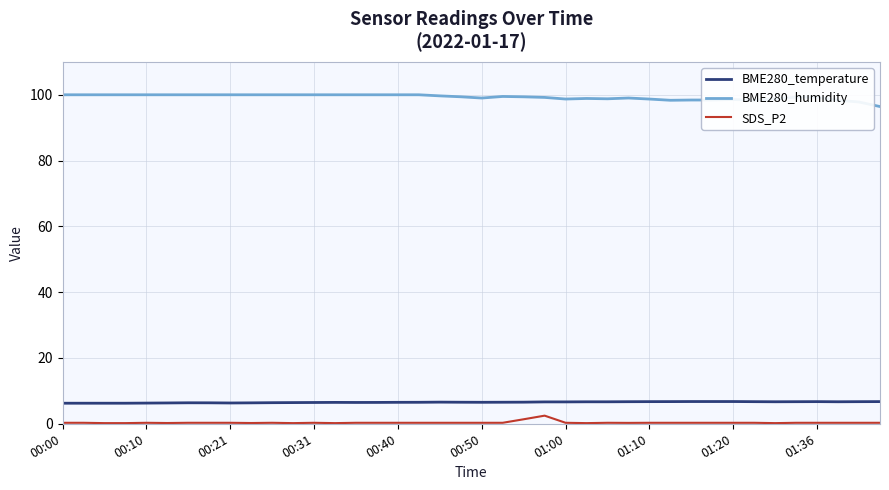

True or false: BME280_humidity and SDS_P2 intersect in this chart.

False